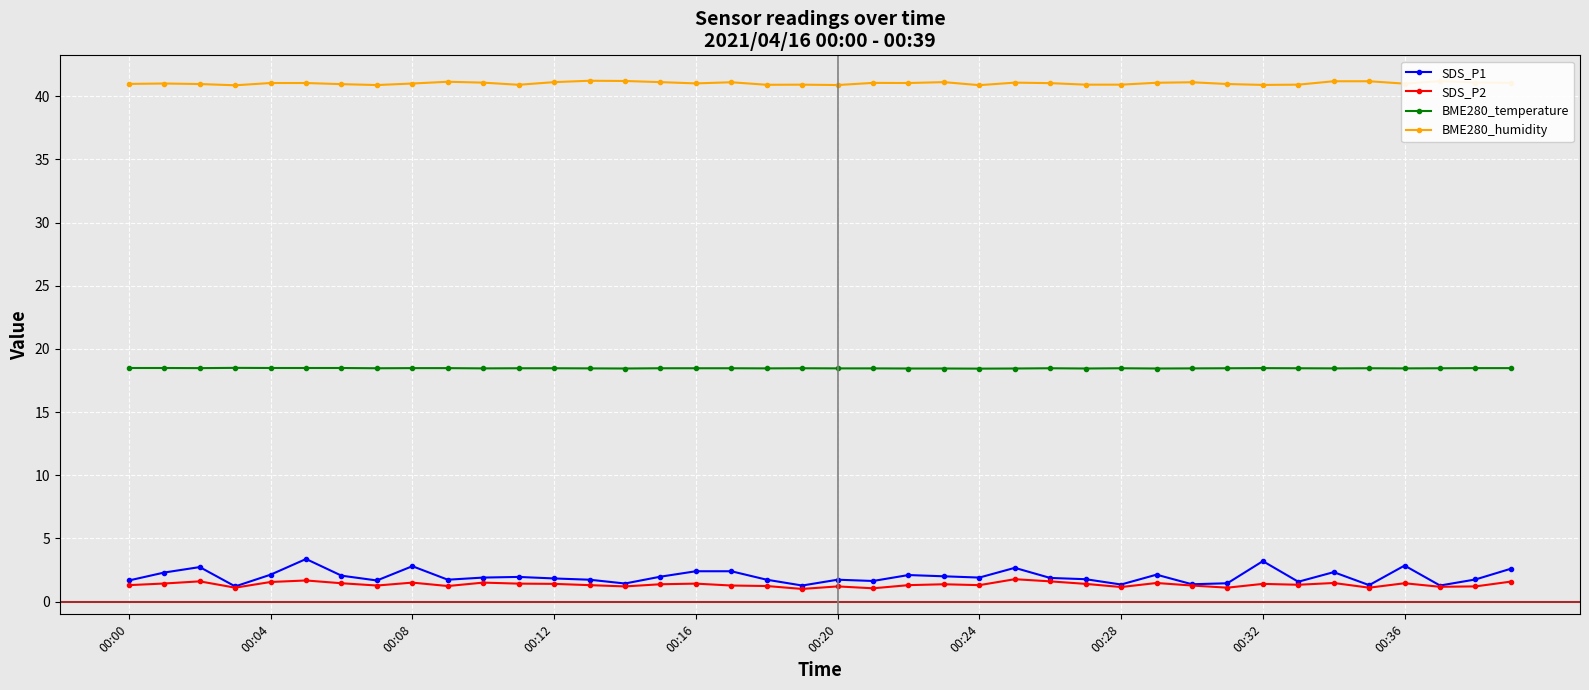

How many data points does each series have?

40